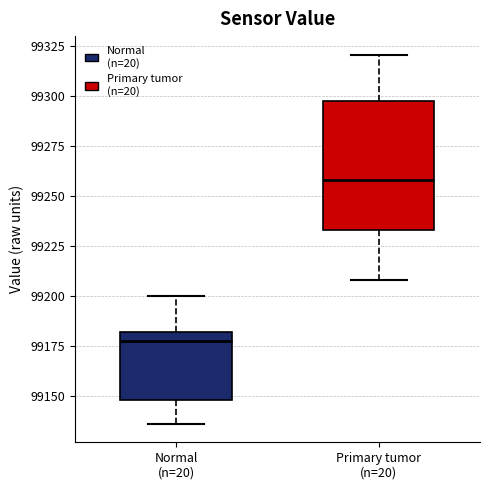

Which box has the highest median line?

Primary tumor (n=20)